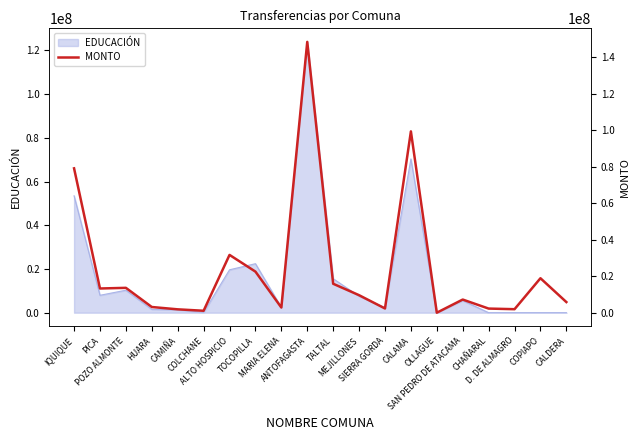

What is the label of the 8th point from the right?

SIERRA GORDA